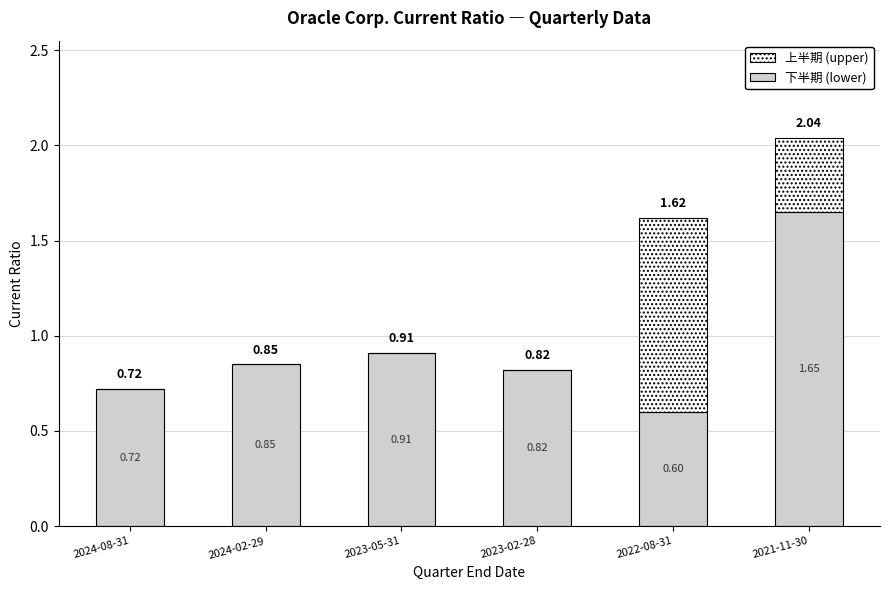

At which category is the sum across all series the highest?

2021-11-30